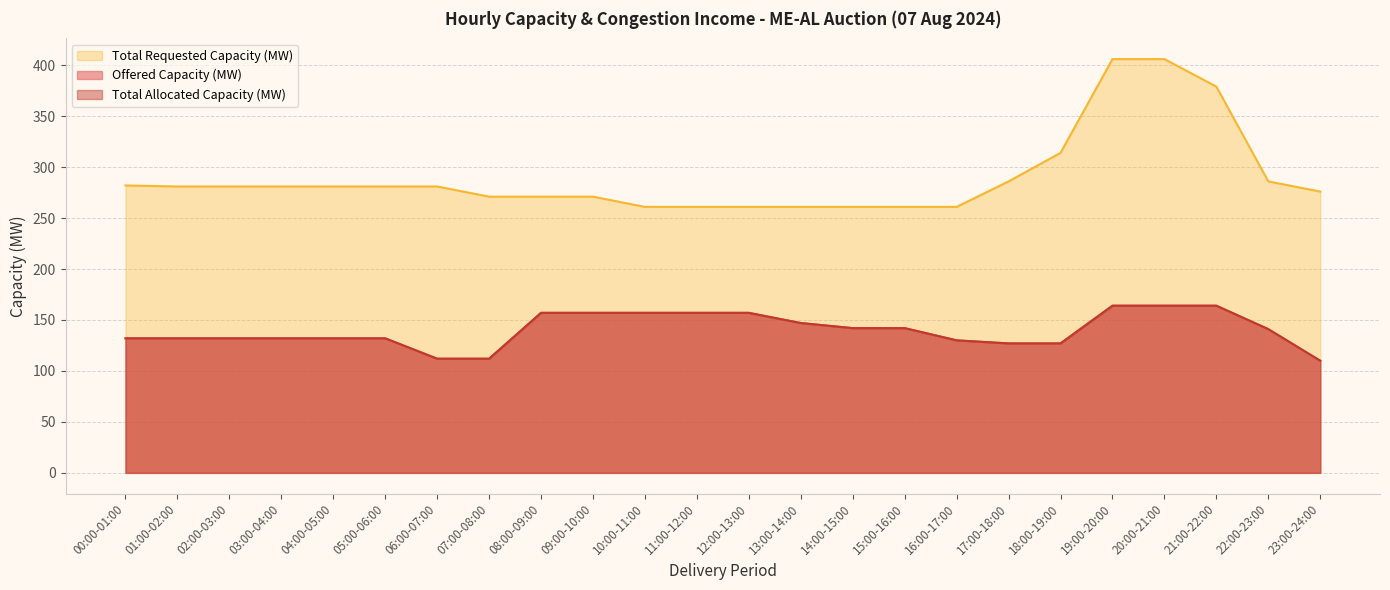

What is the value of the Total Allocated Capacity (MW) point at the 7th from the left?

112